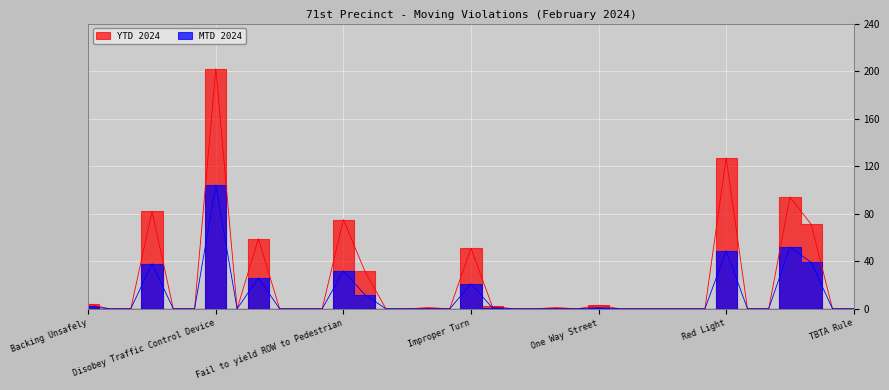

True or false: MTD 2024 and YTD 2024 intersect in this chart.

False